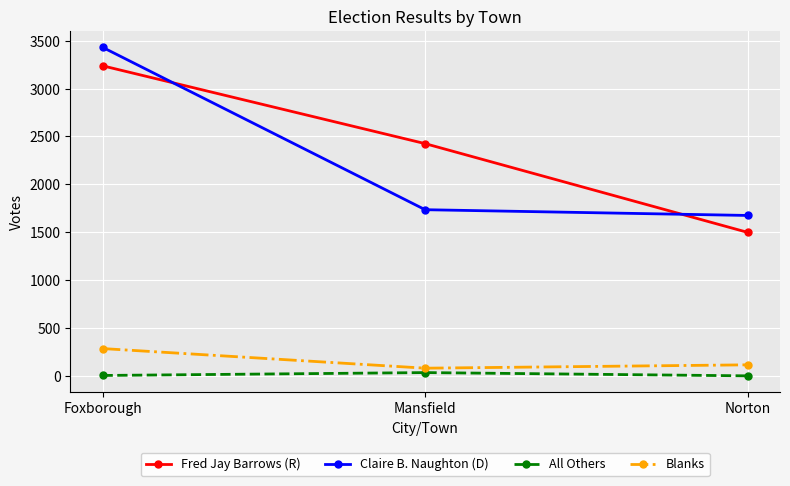

What is the difference between the second highest and minimum values in the All Others series?

4